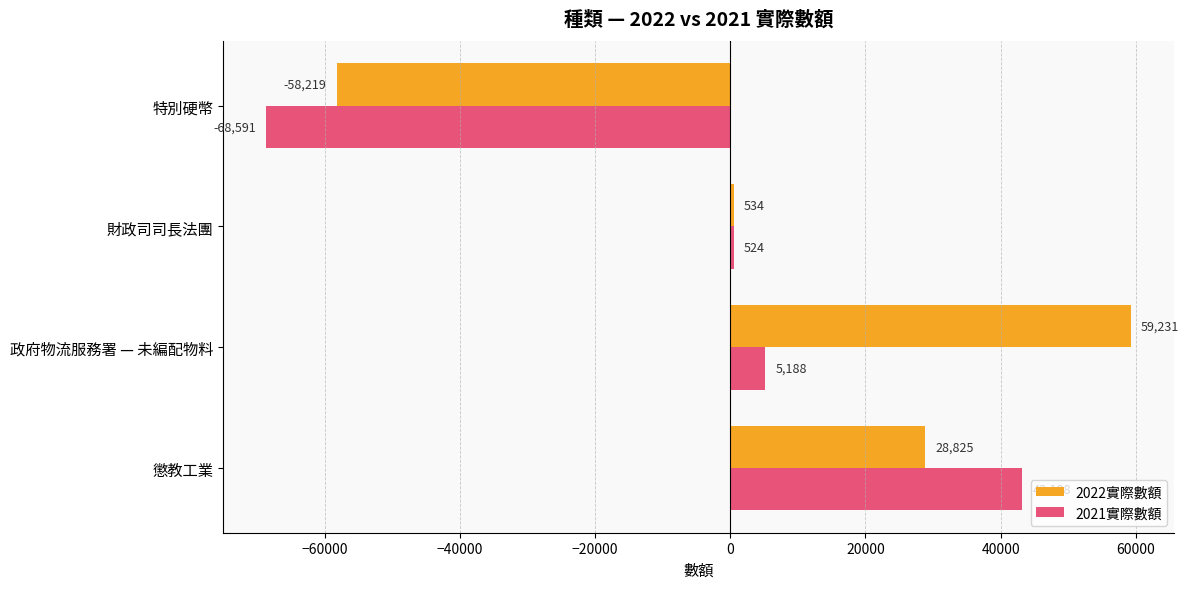

List the labels in order of 2022實際數額 value, largest first.

政府物流服務署 — 未編配物料, 懲教工業, 財政司司長法團, 特別硬幣